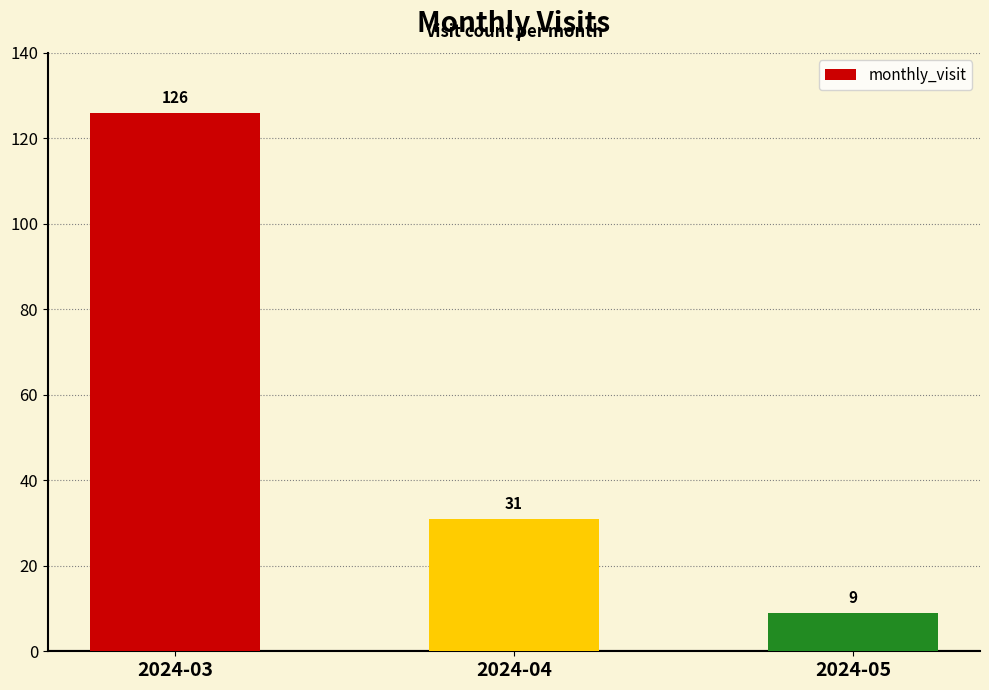

How many data points does each series have?

3